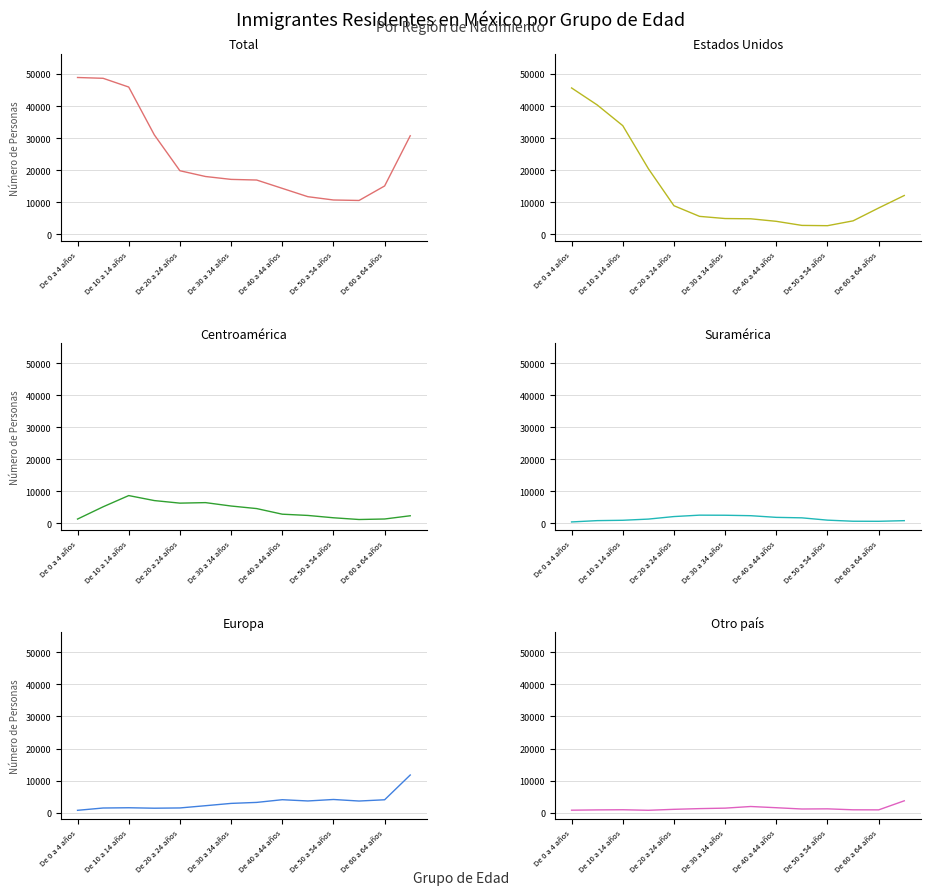

True or false: Centroamérica and Suramérica intersect in this chart.

False